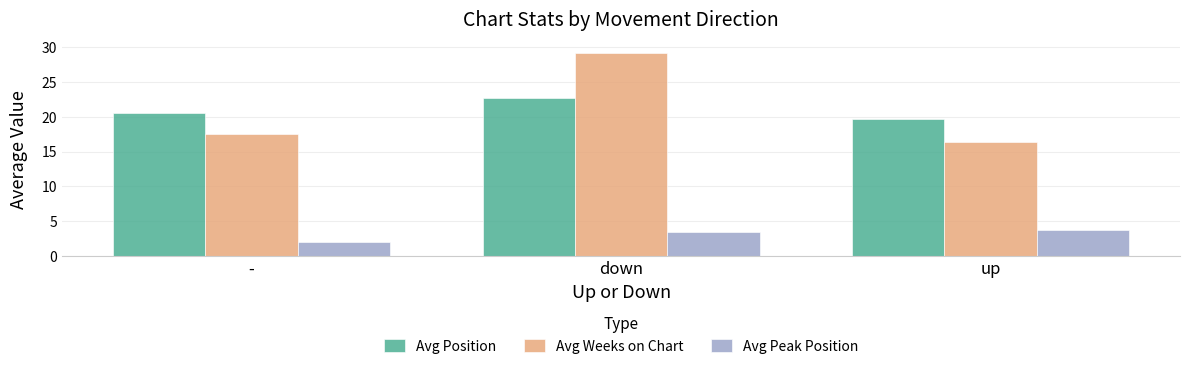

What position from the right is -?

3